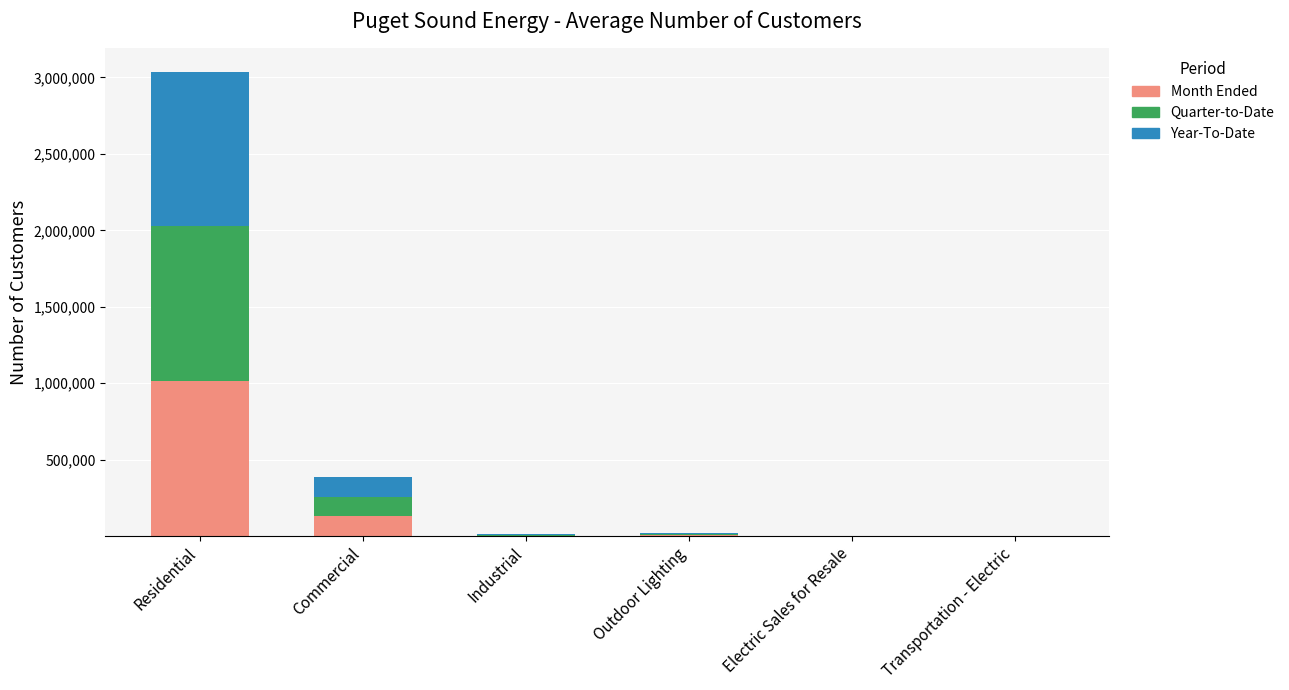

What is the highest value of the Month Ended series?

1016567